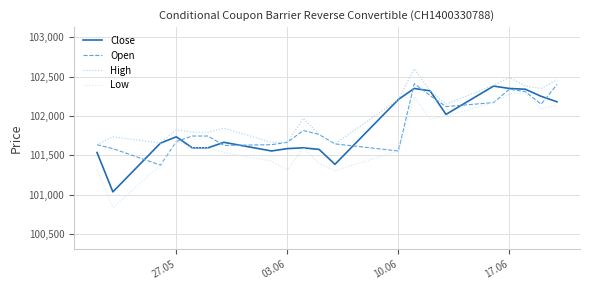

What is the minimum value for Close?

101035